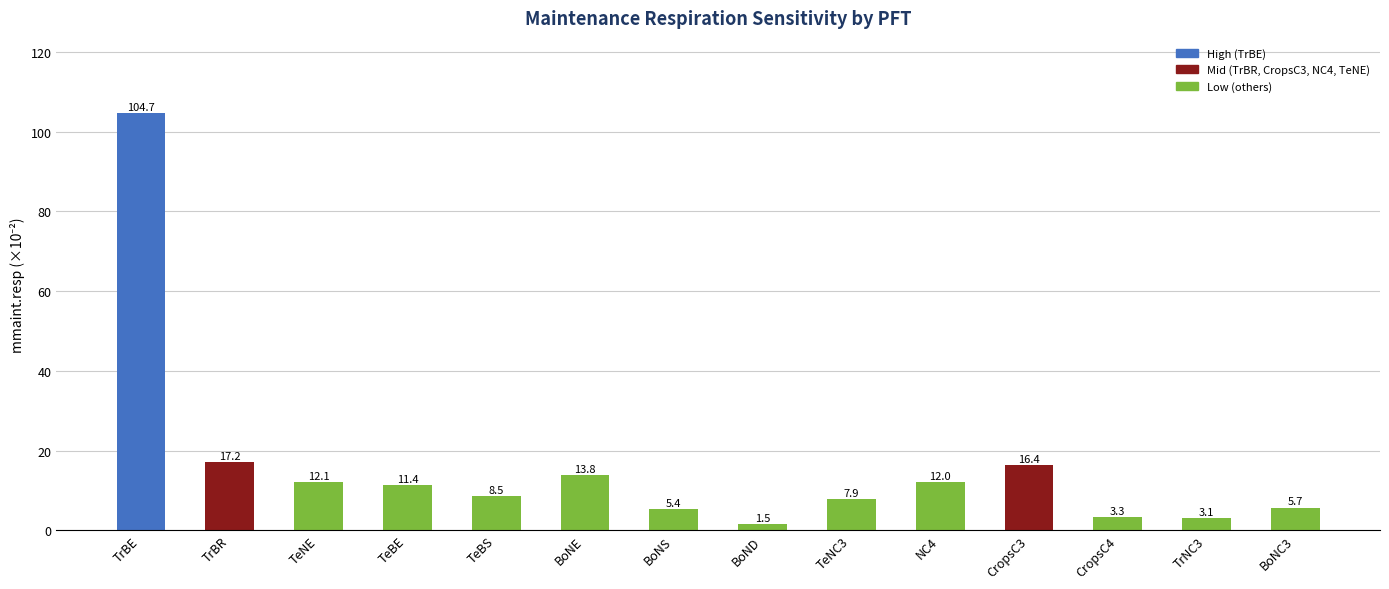

True or false: the data shows 5.6 at TeNE.

False